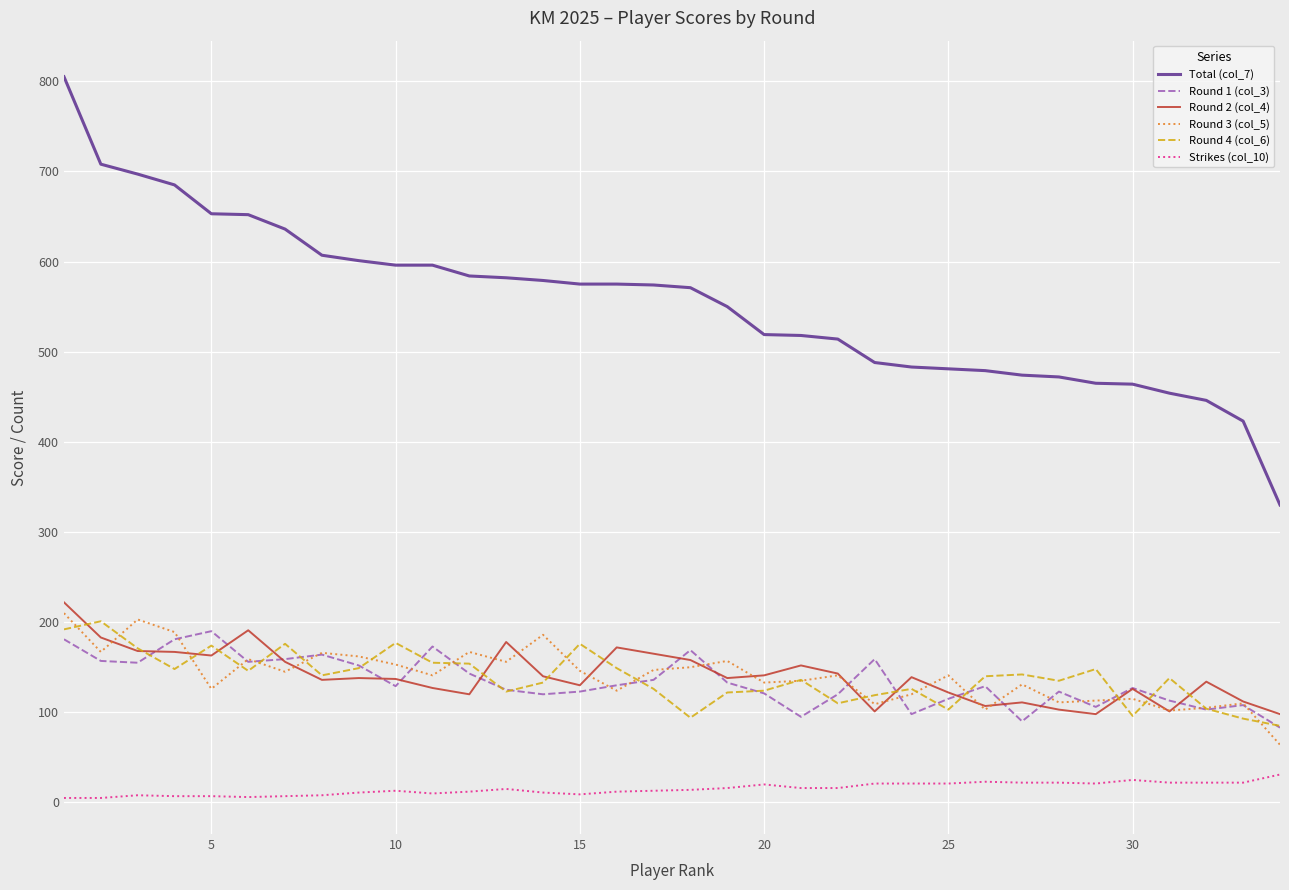

Which series has the largest total across all categories?

Total (col_7)